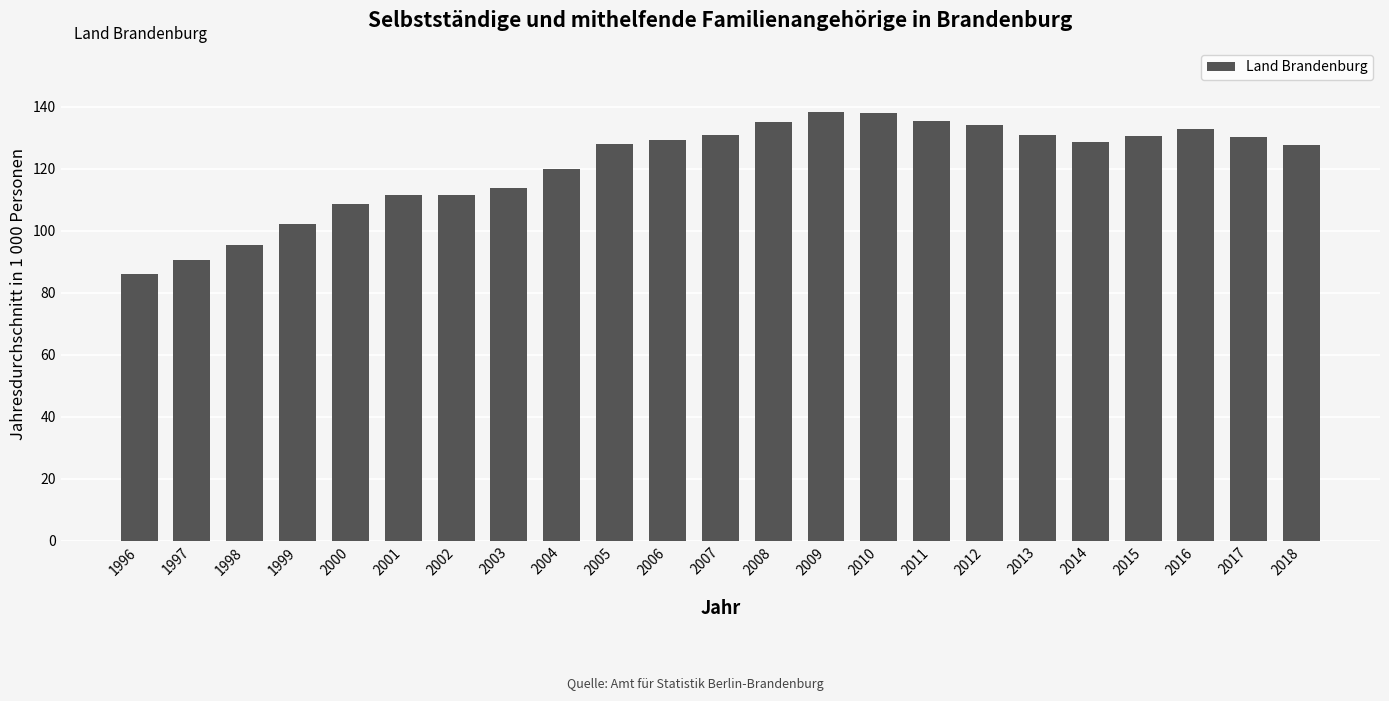

Between 2009 and 2005, which is larger?

2009